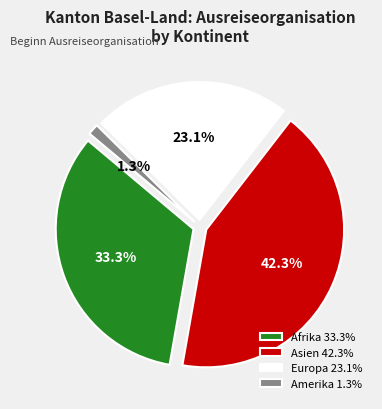

Which slice is the smallest?

Amerika